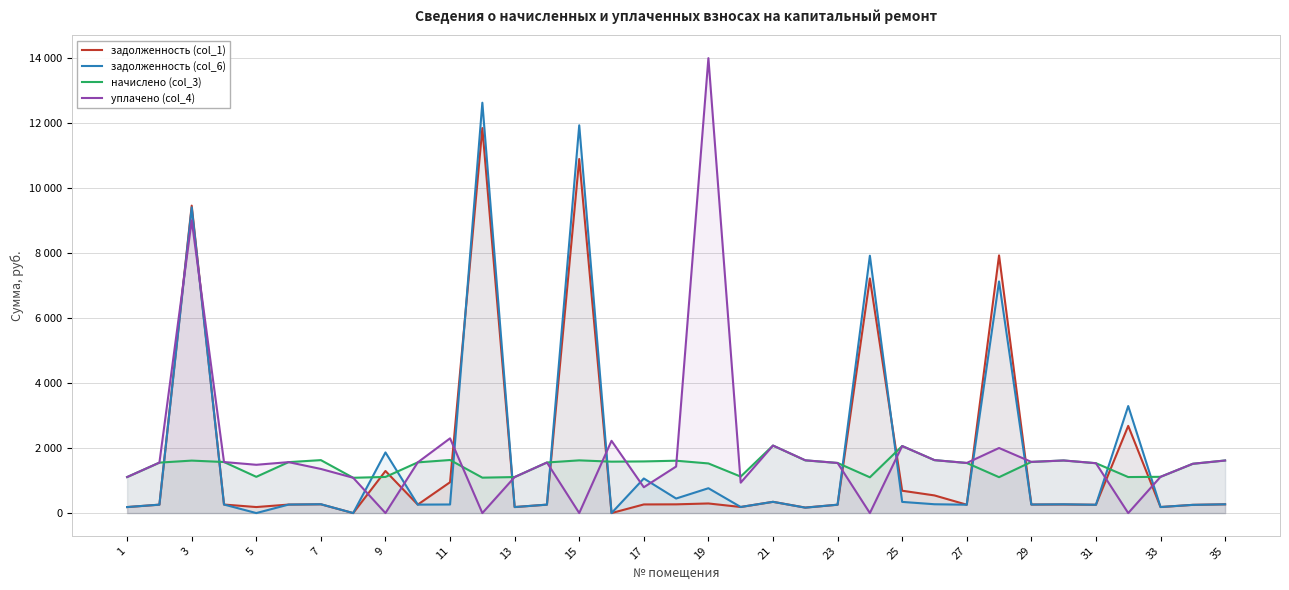

Does the chart have visible grid lines?

Yes